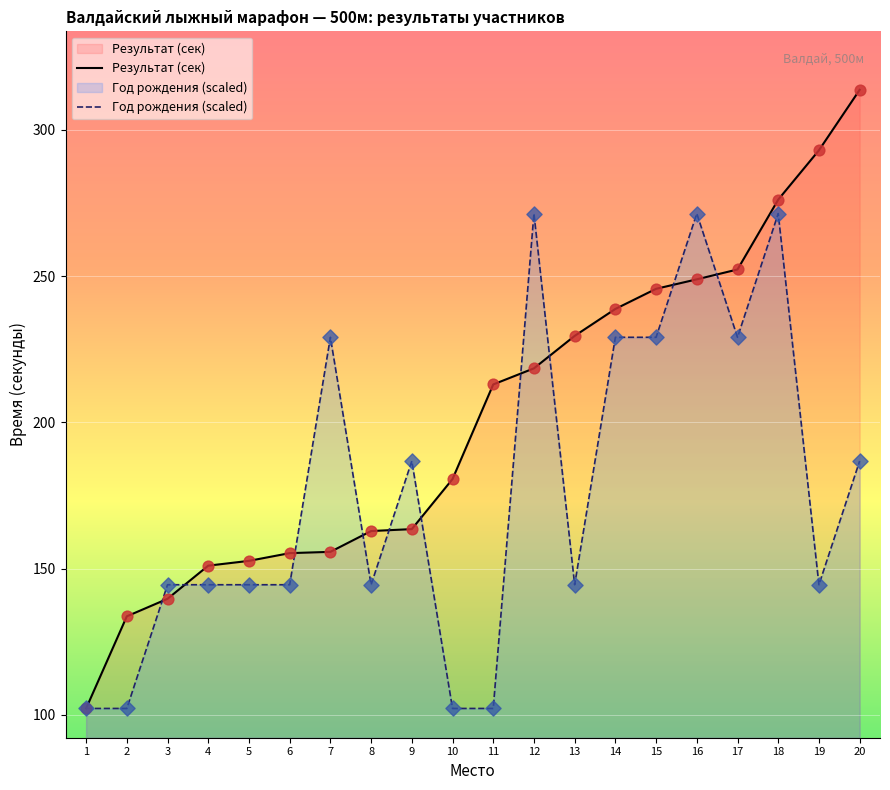

What is the total value across all series at 3?

284.2